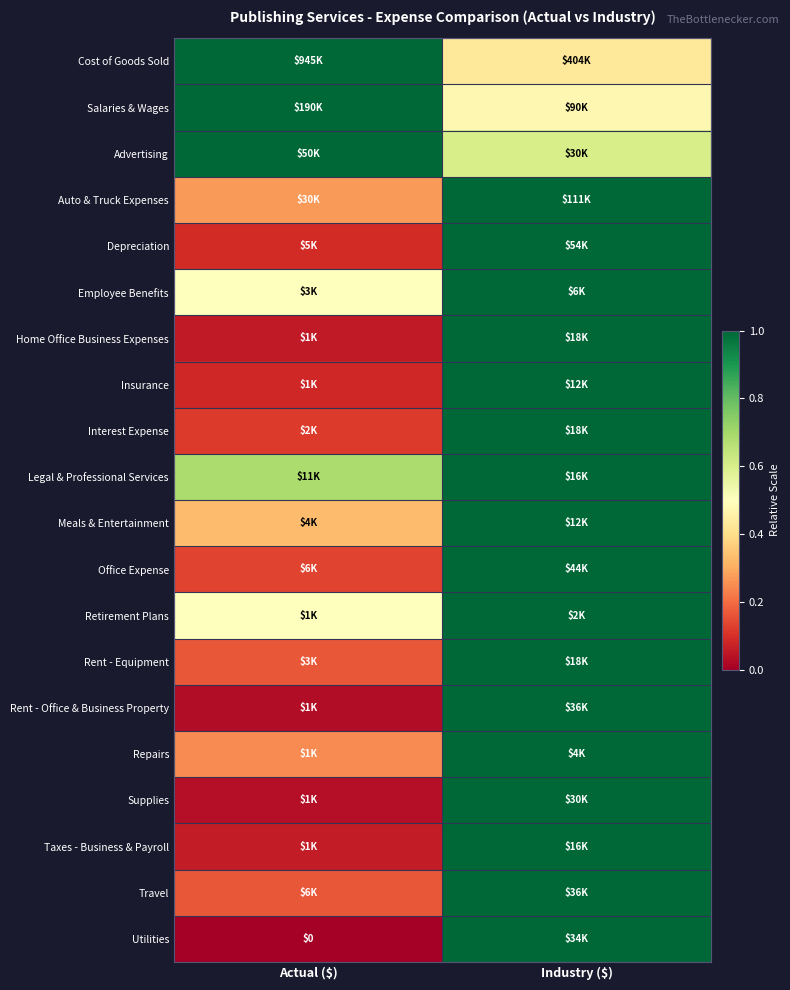

Which has a higher value, Industry ($) or Actual ($)?

Actual ($)